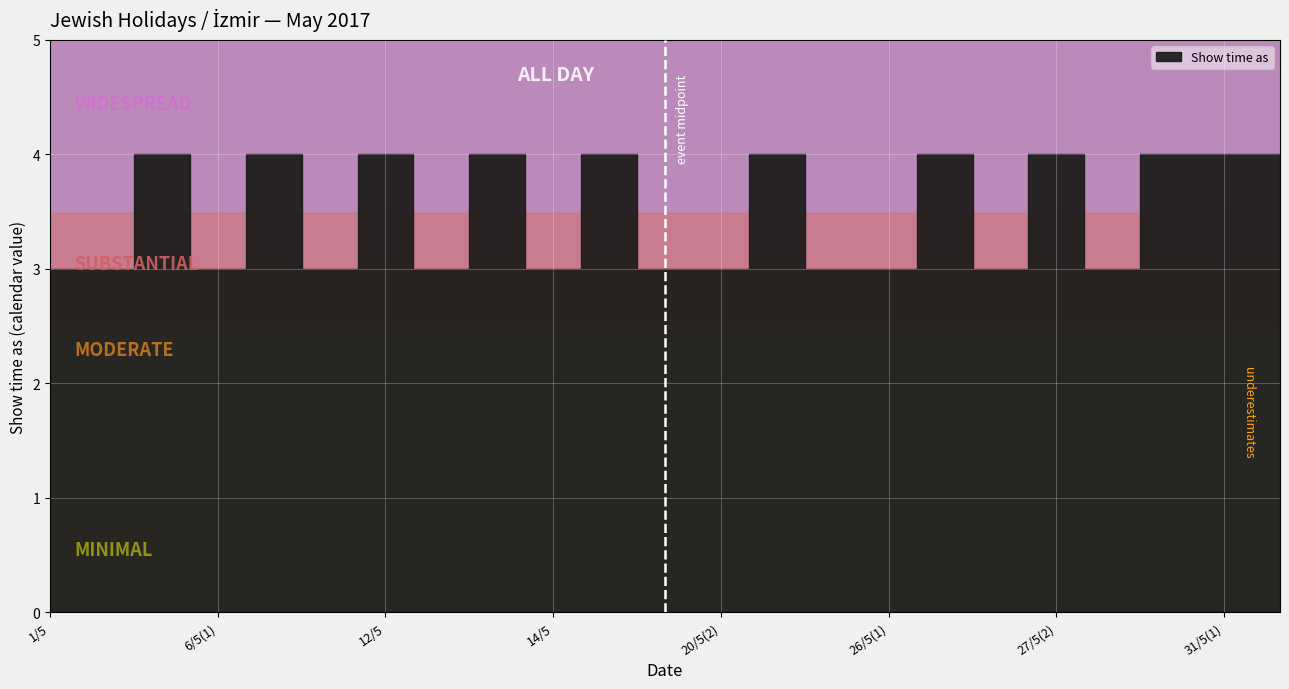

Reading left to right, what are all the values shown in this chart?

All day events: 3	3	4	3	4	3	4	3	4	3	4	3	3	4	3	3	4	3	4	3	4	4	4
Show time as: 3	3	4	3	4	3	4	3	4	3	4	3	3	4	3	3	4	3	4	3	4	4	4